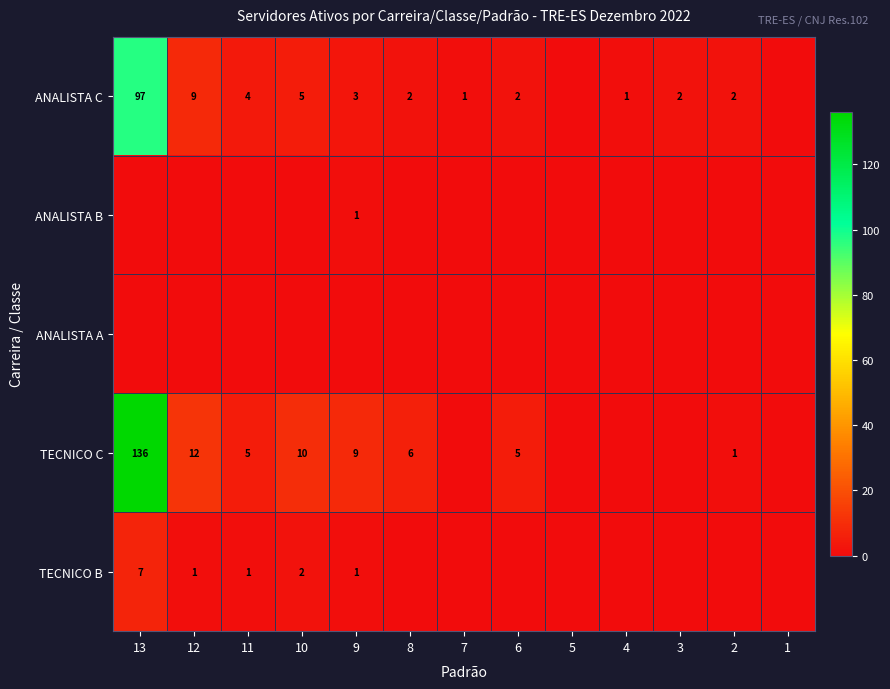

The ANALISTA C series shows 6 at 11. True or false?

False